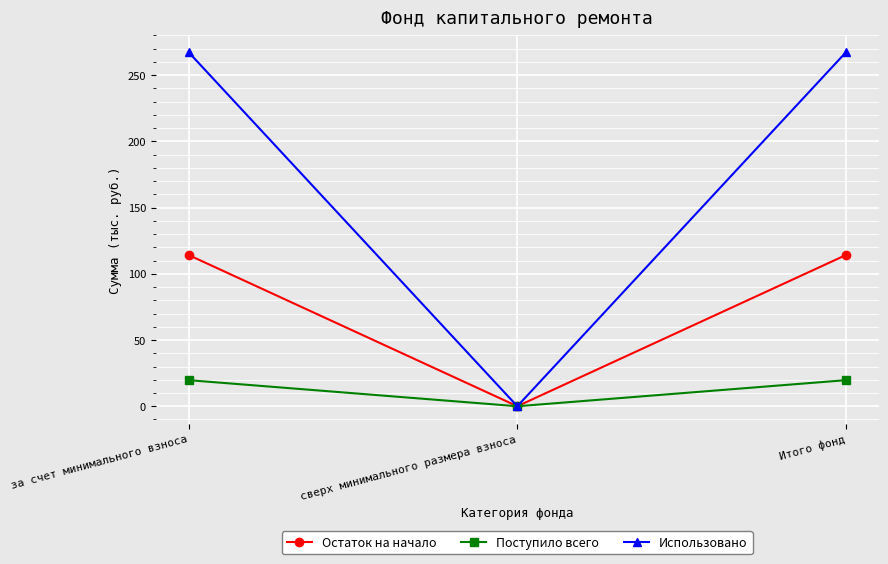

List the series in order of their peak value, highest first.

Использовано, Остаток на начало, Поступило всего